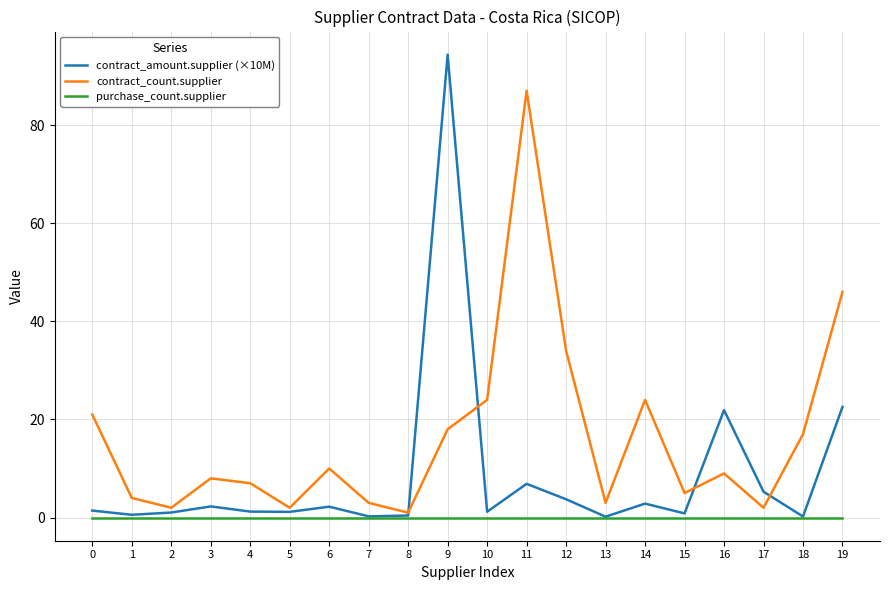

What are all the series names shown in the legend?

contract_amount.supplier (×10M), contract_count.supplier, purchase_count.supplier